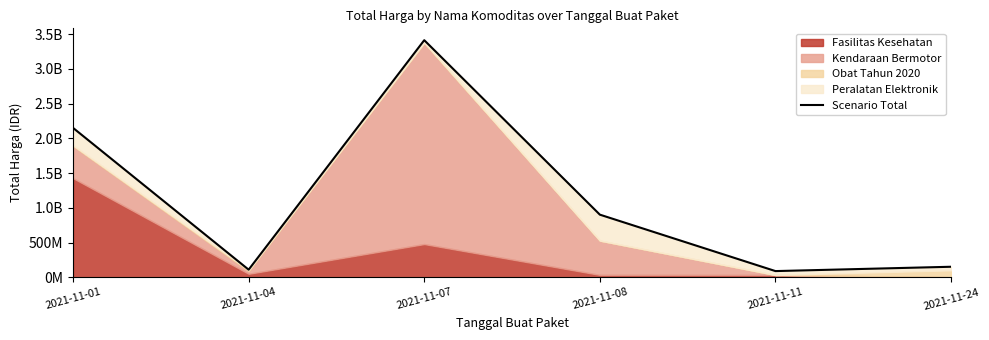

True or false: the data shows 103965653 at 2021-11-24.

False